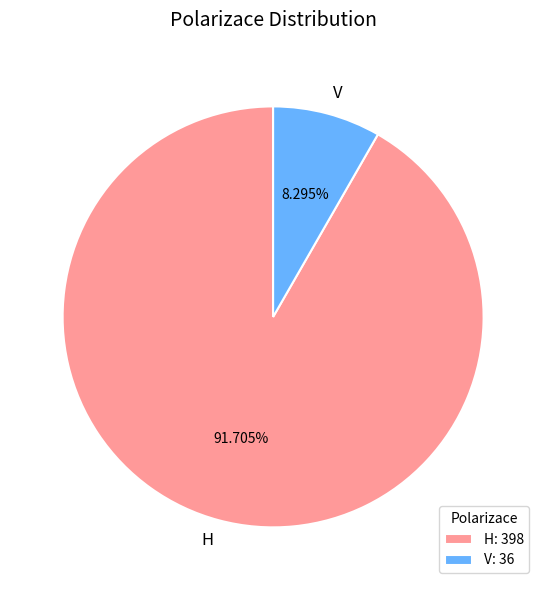

What is the ratio of the value at H to the value at V?

11.1